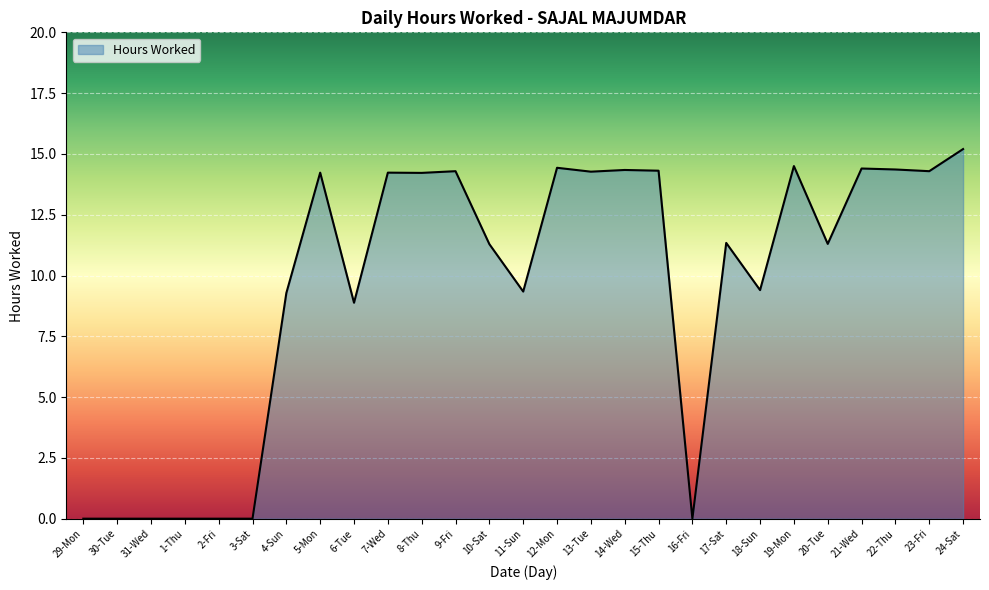

What is the difference between the values at 17-Sat and 24-Sat?

3.9